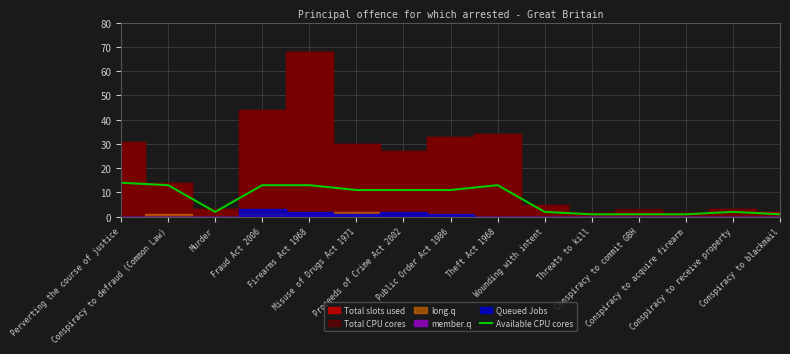

What is the label of the 1st point from the left?

Perverting the course of justice